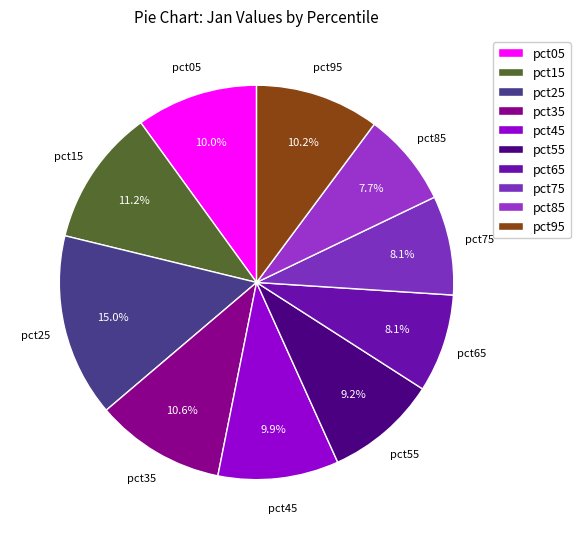

Which slice is the largest?

pct25